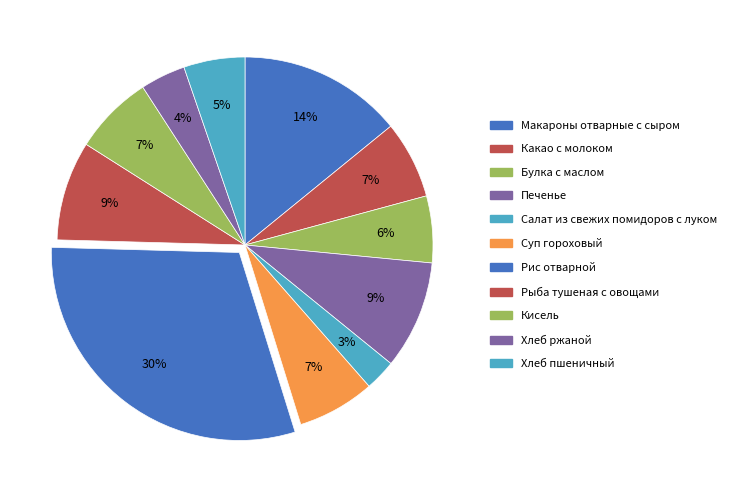

Combined, what portion of the pie is Суп гороховый and Хлеб пшеничный?

11.9%